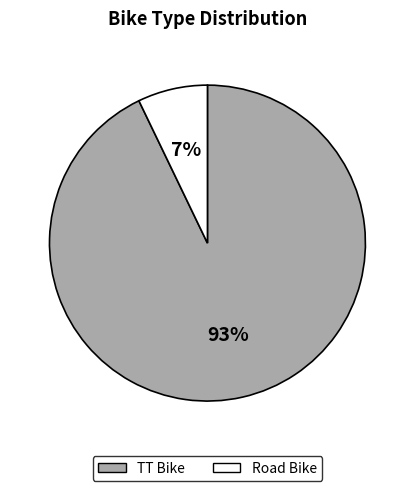

Is Road Bike the majority of the pie?

No